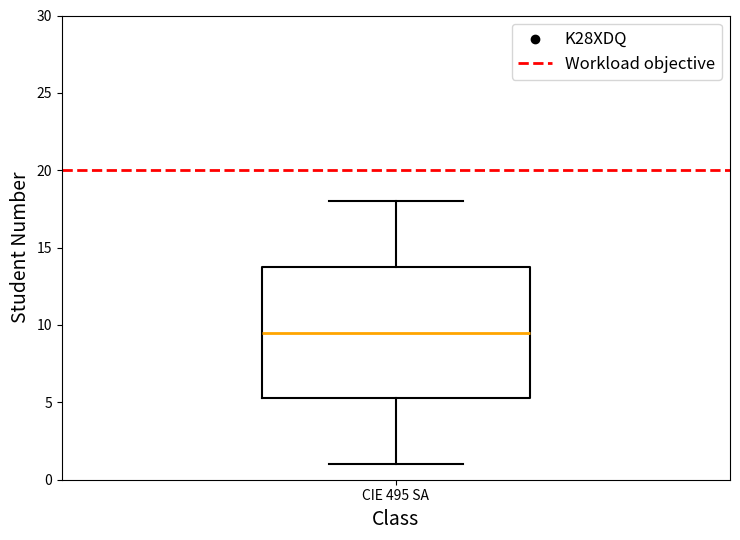

Where does the lower whisker of the box for CIE 495 SA end on the y-axis? The values are not printed on the chart, so give them approximately, as read against the axis.

1.0